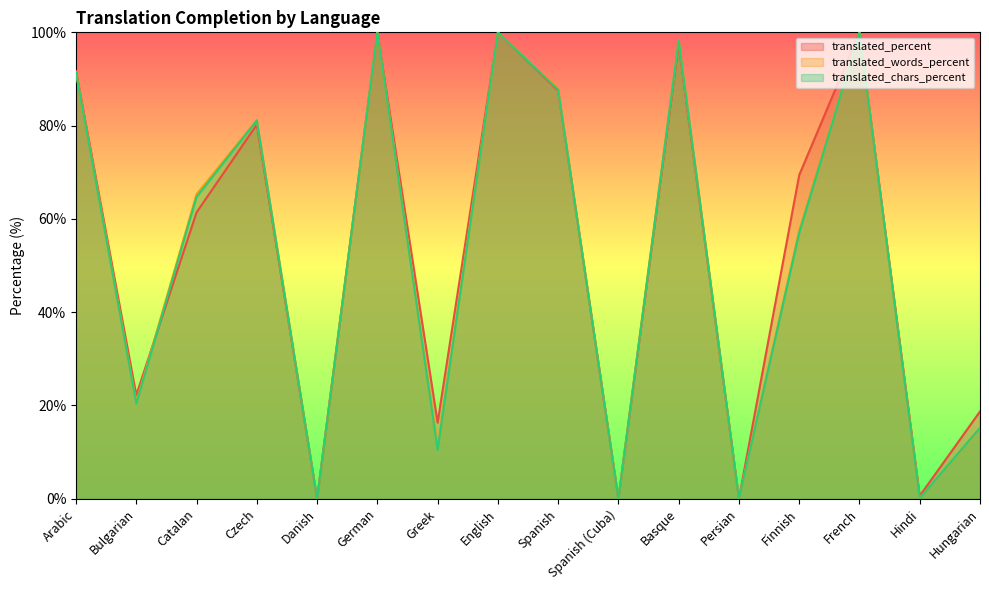

At which category does the chart reach its minimum across all series?

Danish